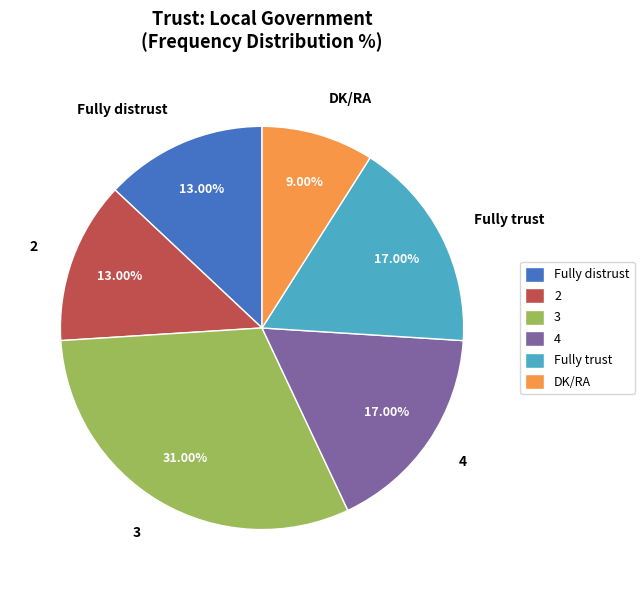

Approximately how many times larger is the value at 3 compared to 4?

1.8